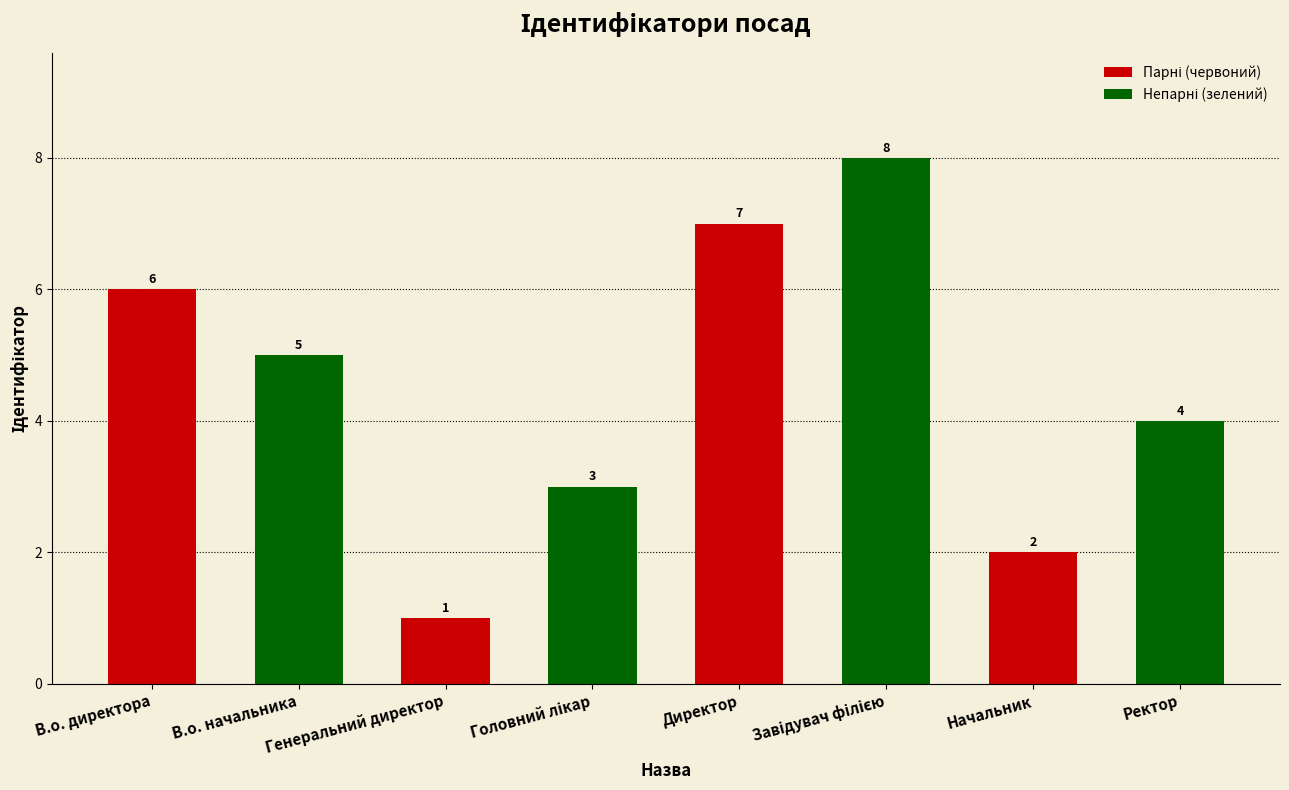

What is the value of the 3rd bar from the left?

1